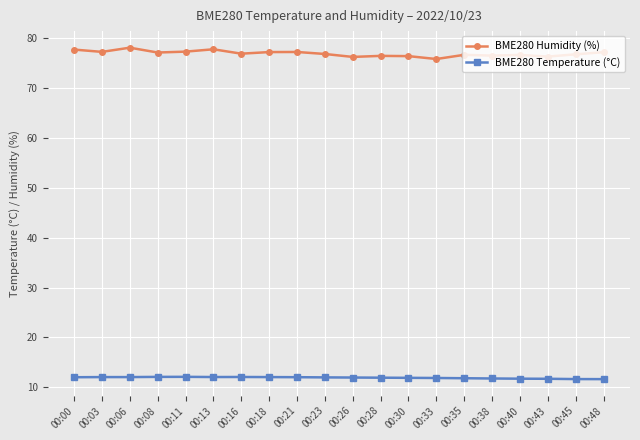

At 00:26, list the series in order from smallest to largest.

BME280 Temperature (°C), BME280 Humidity (%)